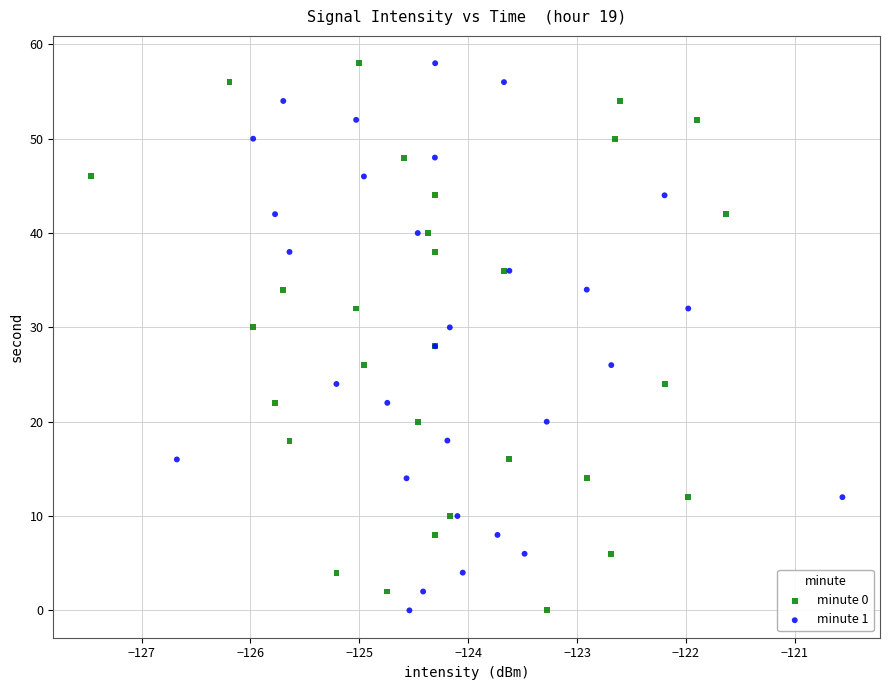

What are all the series names shown in the legend?

minute 0, minute 1